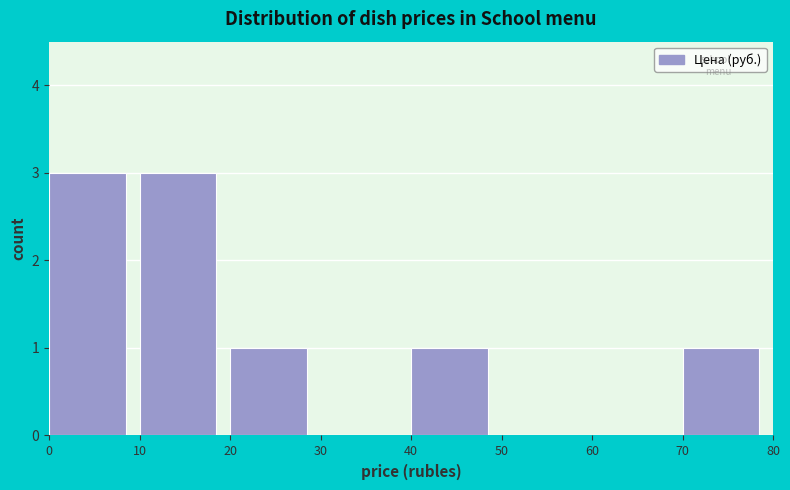

Reading left to right, list every bar in this chart as the range it spans on the x-axis followed by its height. The values are not printed on the chart, so give them approximately, as read against the axis.

0 to 10: 3
10 to 20: 3
20 to 30: 1
30 to 40: 0
40 to 50: 1
50 to 60: 0
60 to 70: 0
70 to 80: 1